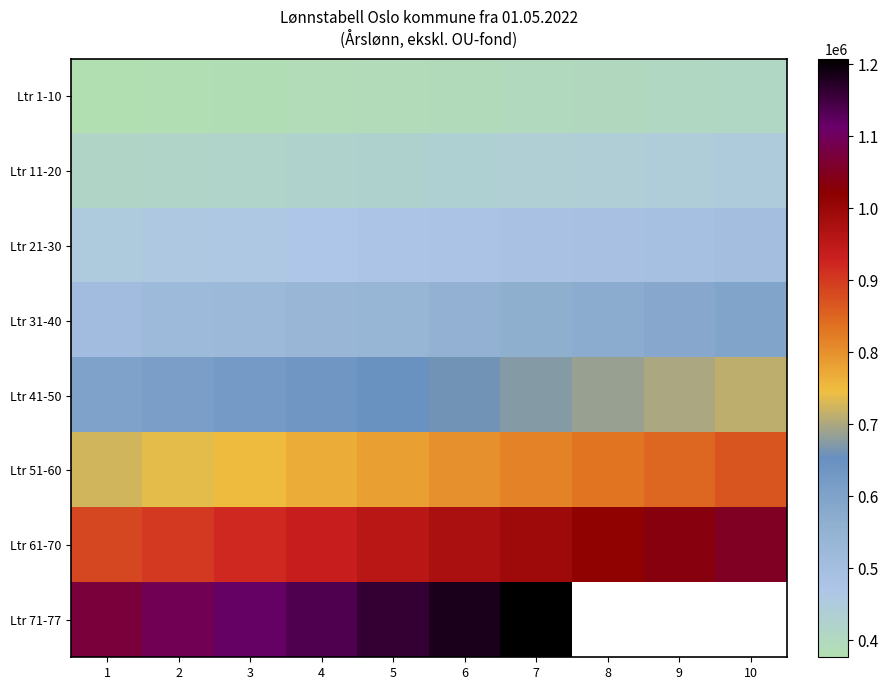

Where is Ltr 21-30 nearest to the value 477875?

6